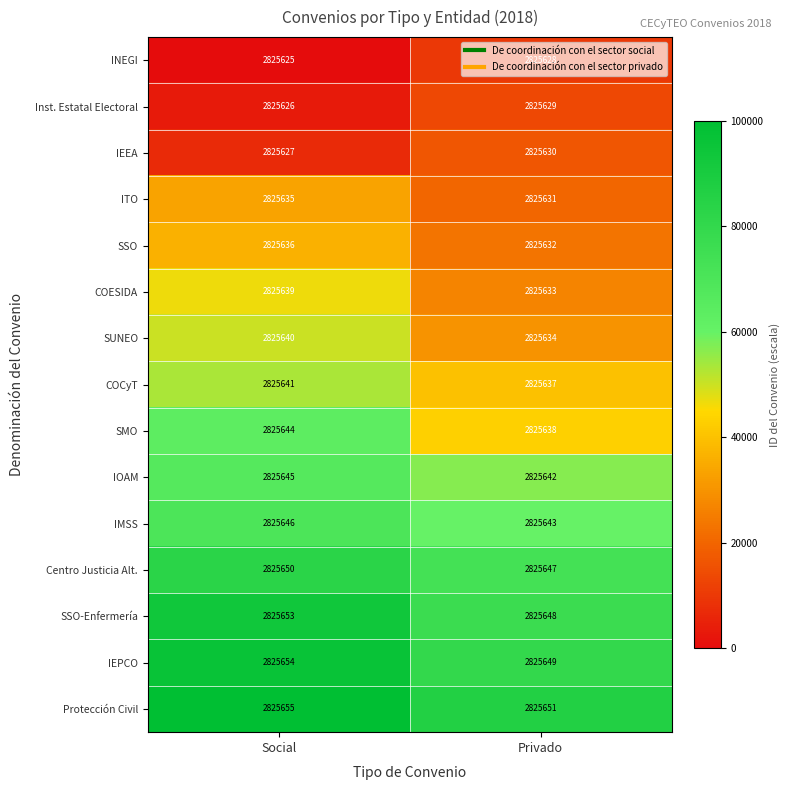

What is the spread (max minus min) of values at Privado?

23